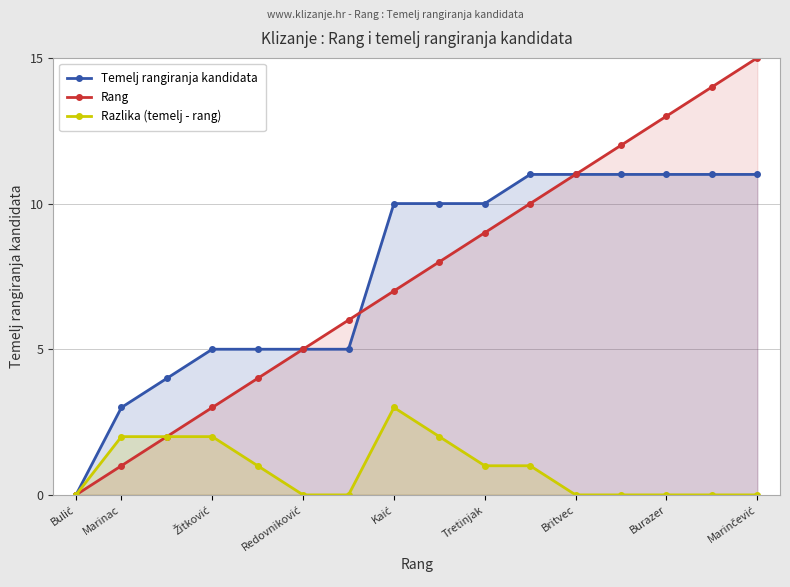

True or false: Razlika (temelj - rang) and Rang cross at least once.

False